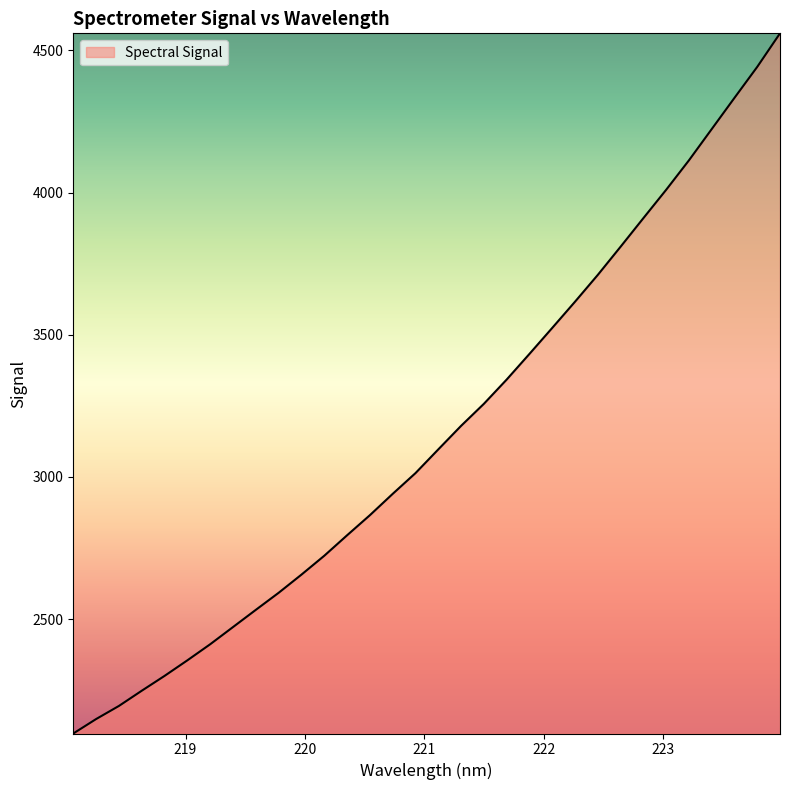

What is the smallest value displayed?

2097.4